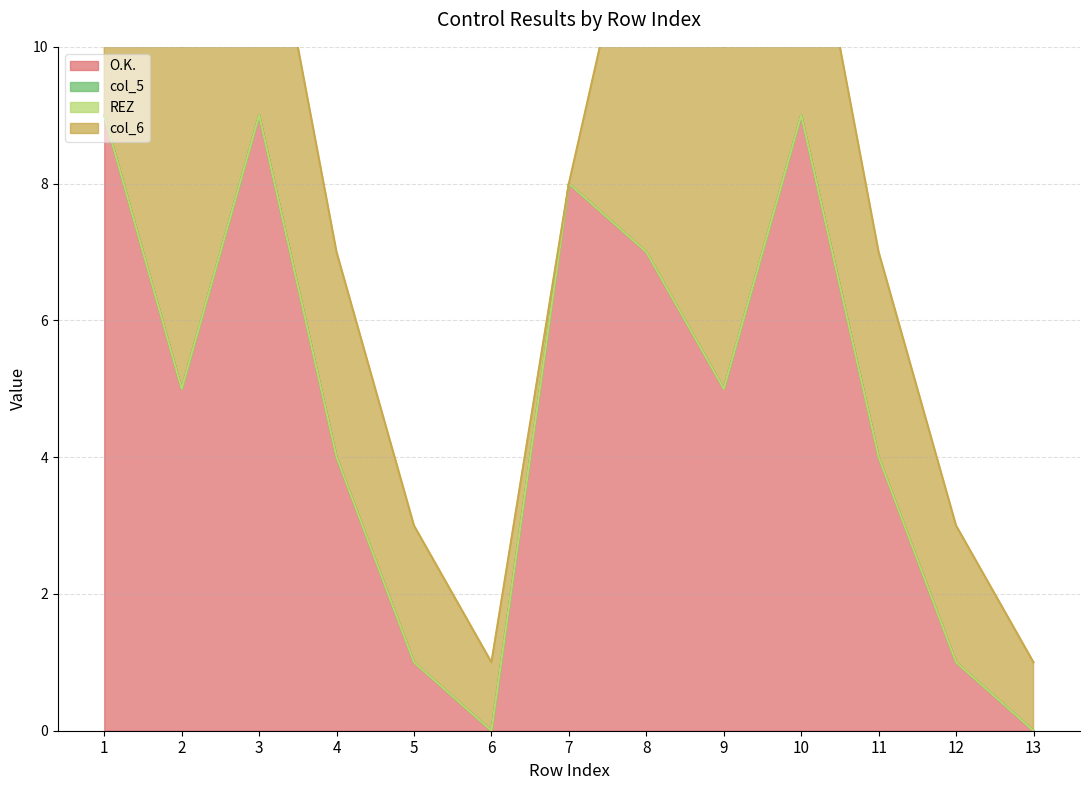

Which series has the widest spread of values?

O.K.